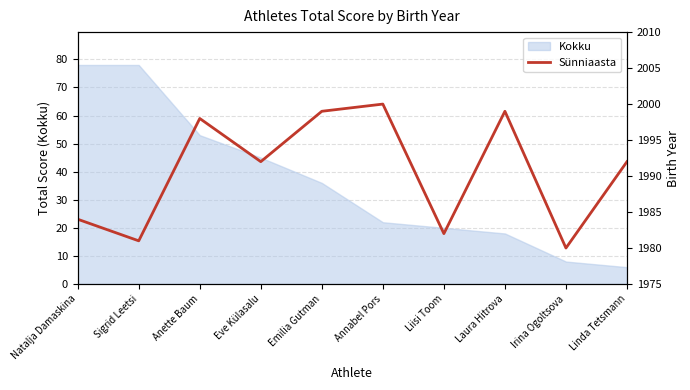

The Kokku series shows 131 at Natalja Damaskina. True or false?

False